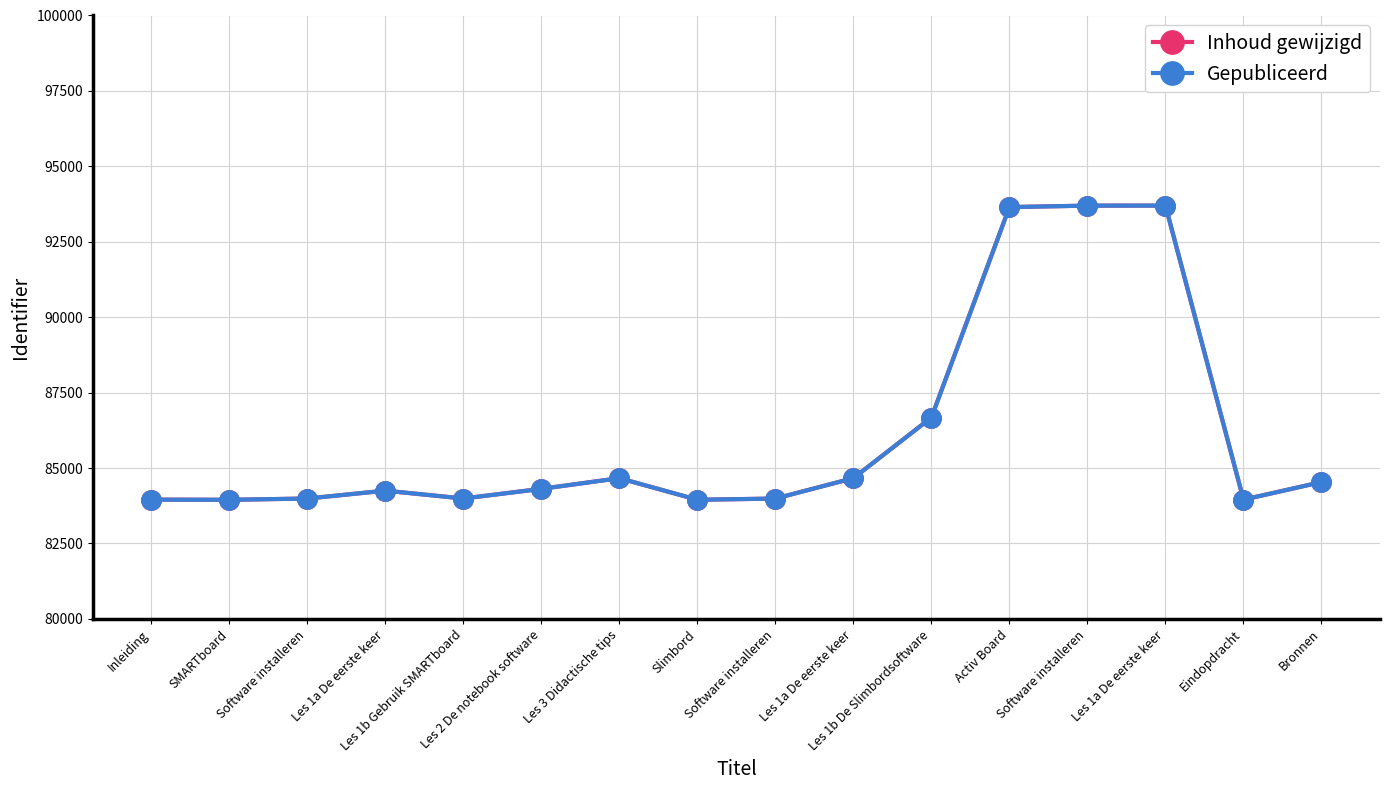

Does the chart have visible grid lines?

Yes